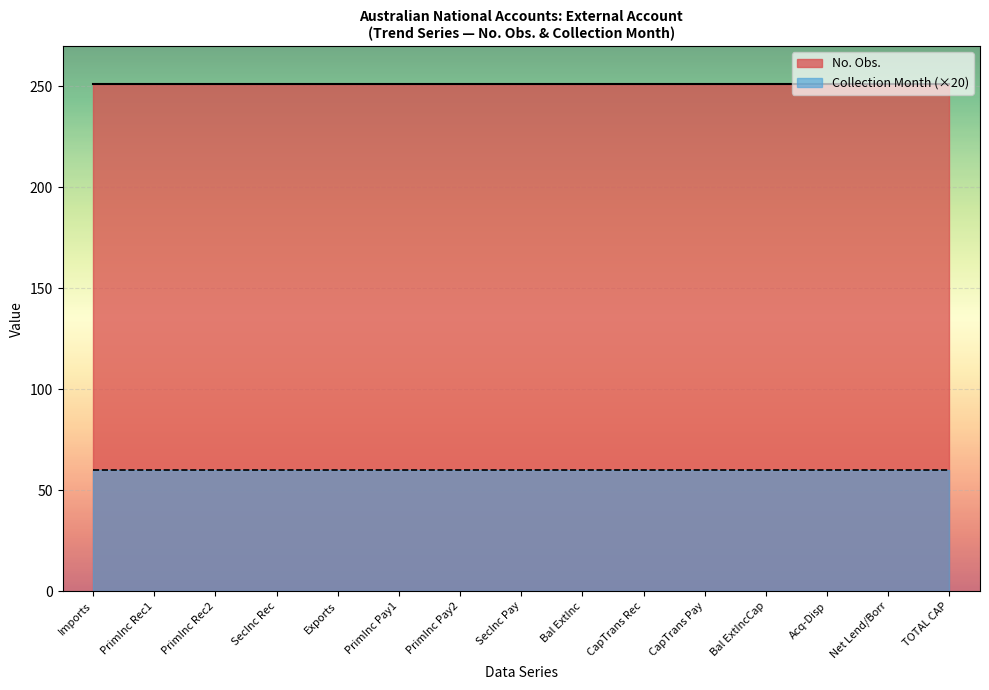

What is the spread (max minus min) of values at Imports?

191